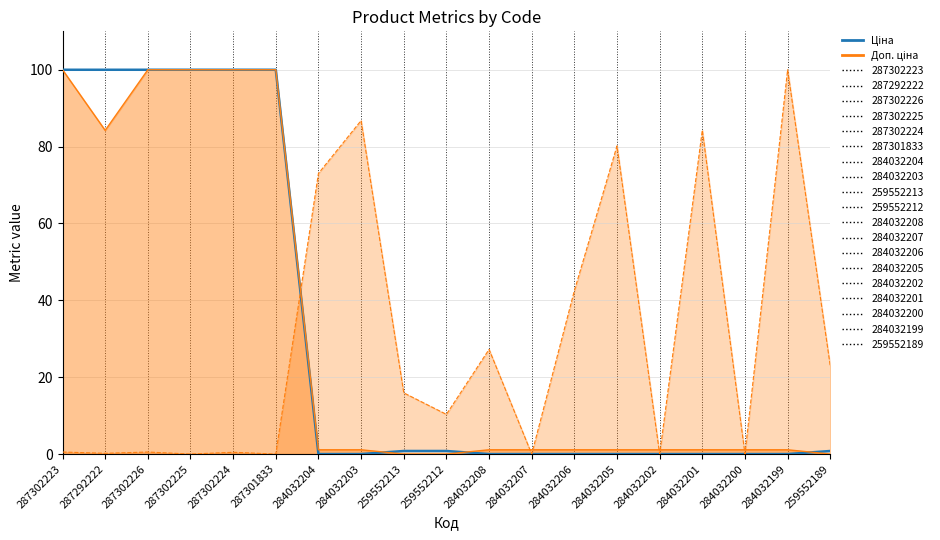

Where is the data nearest to the value 50?

259552213